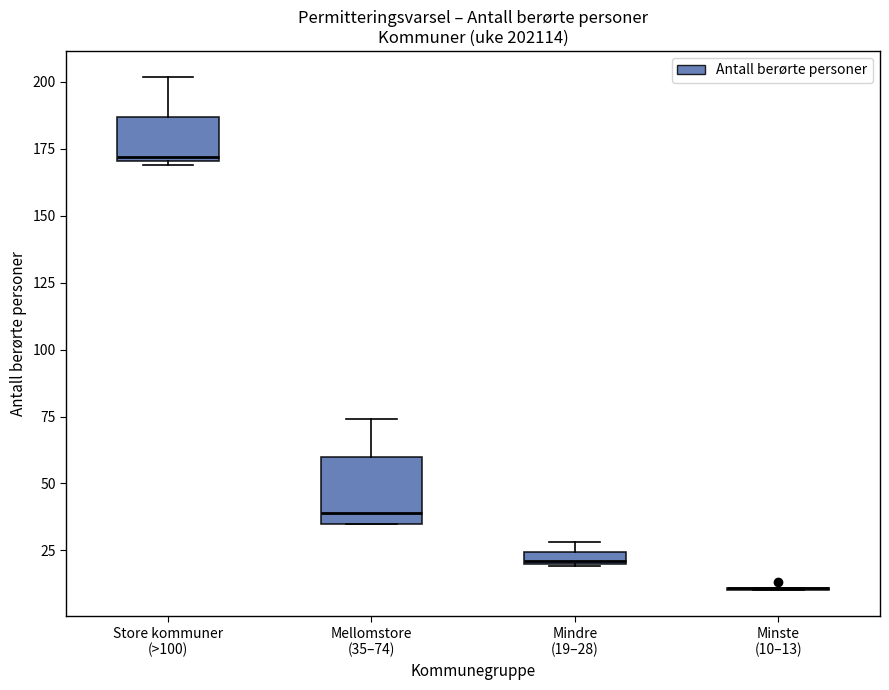

Where does the median line of the box for Mellomstore (35–74) sit on the y-axis? The values are not printed on the chart, so give them approximately, as read against the axis.

40